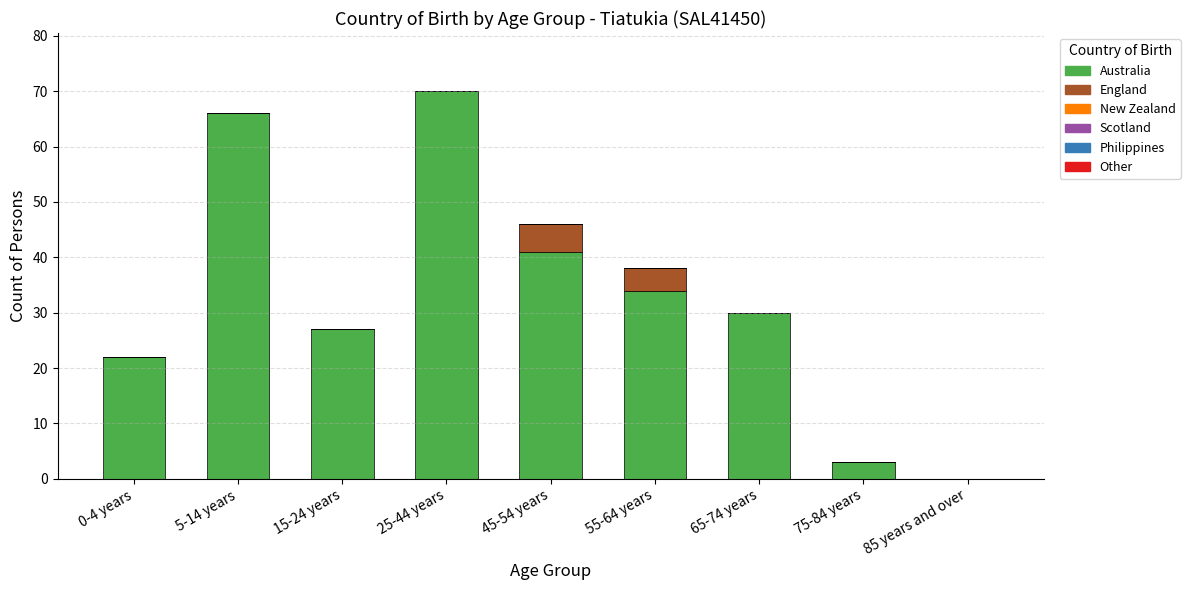

At which category is the sum across all series the highest?

25-44 years